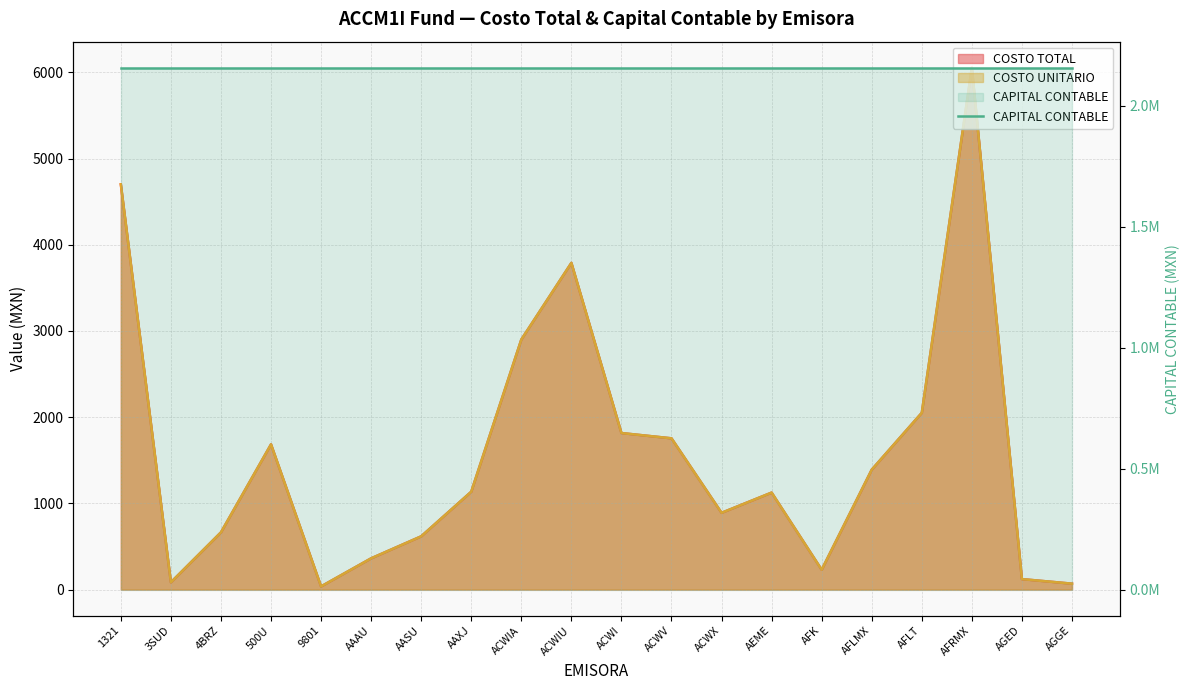

What is the sum of all COSTO TOTAL values?

31472.4